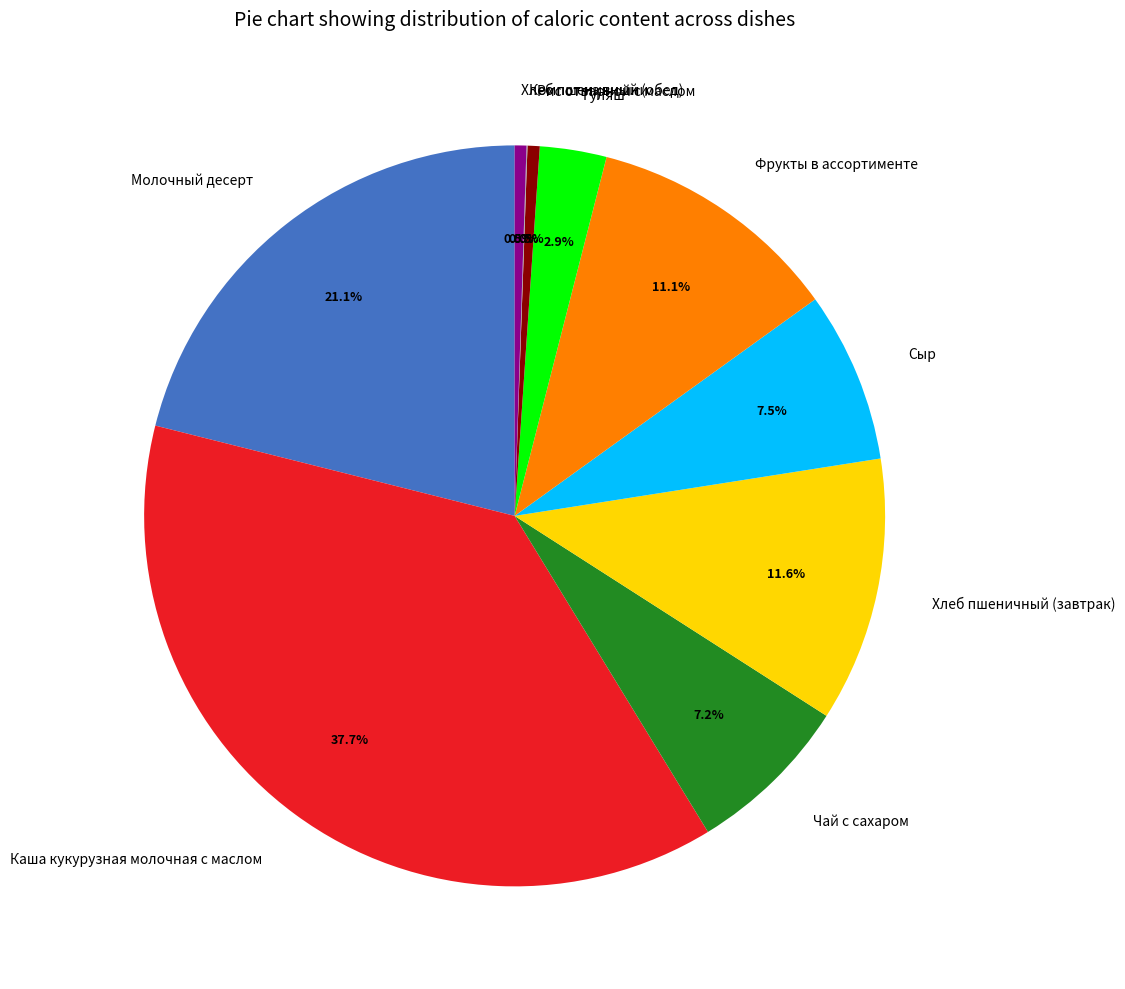

What percentage is NOT represented by Чай с сахаром?

92.8%